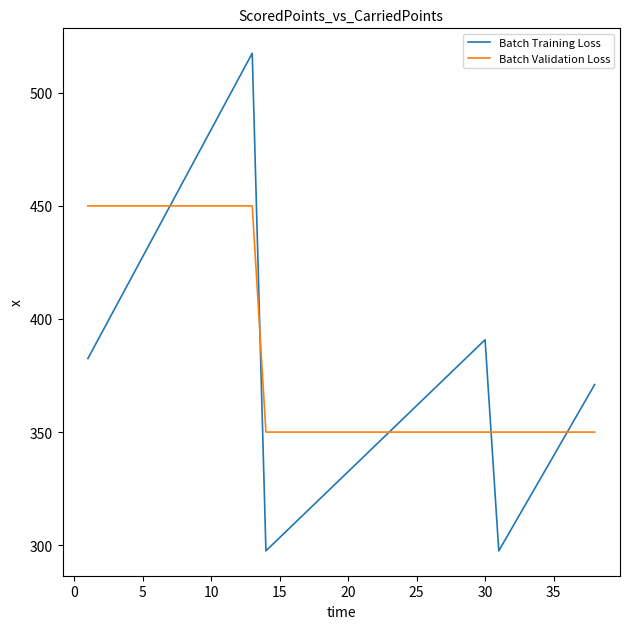

What is the difference between the maximum and minimum values in the Batch Validation Loss series?

100.0